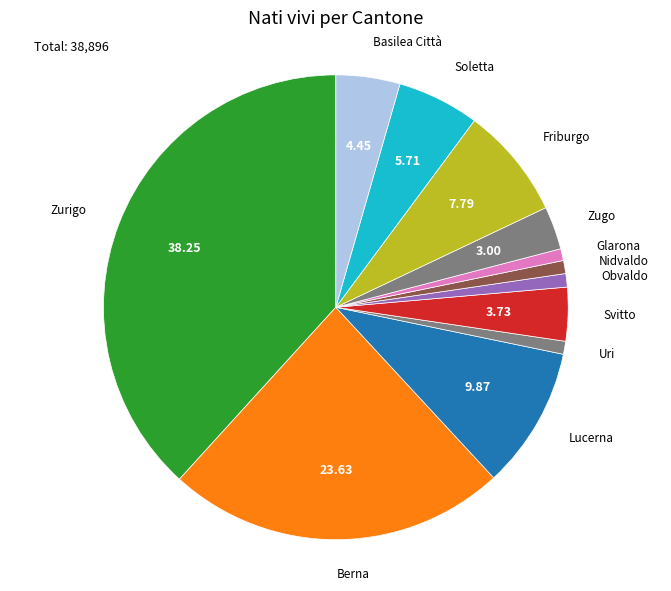

How many slices are in this pie chart?

12